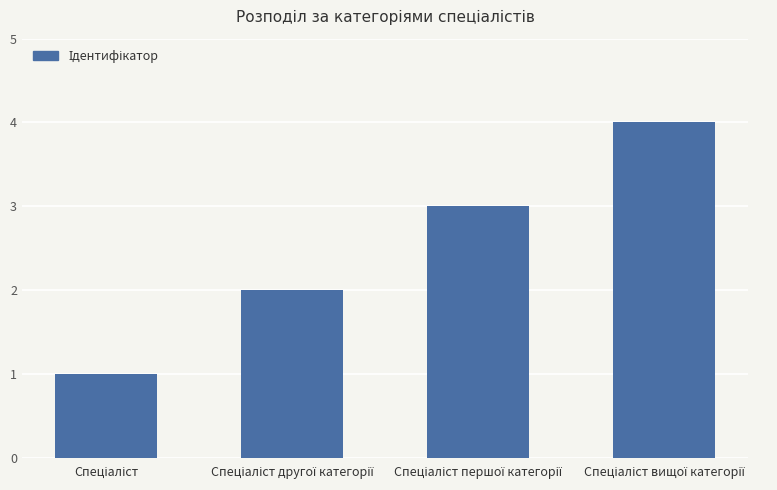

How many bars are there in total?

4